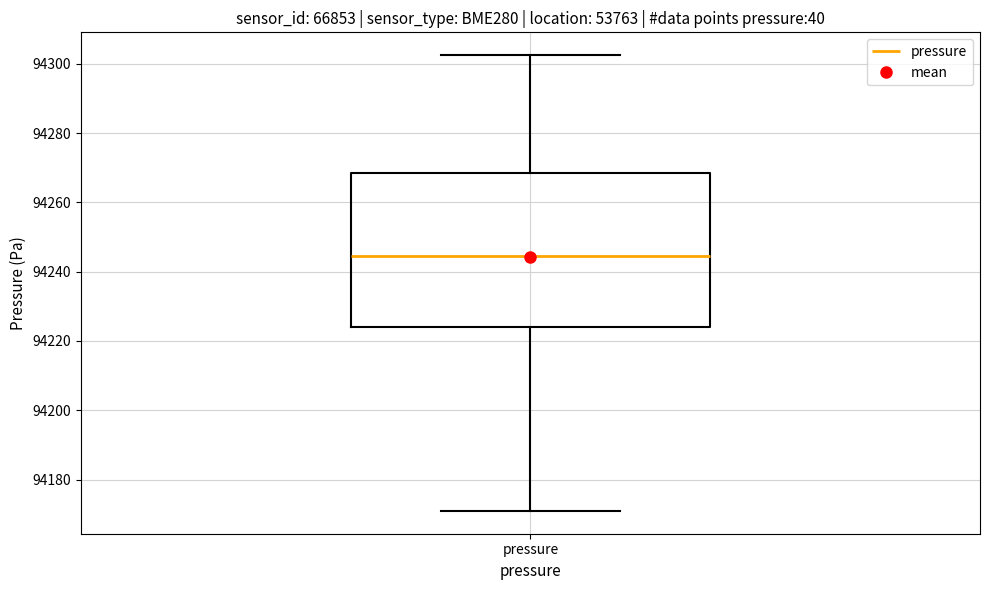

Read this box plot against the y-axis: the position of the median line, the range covered by the box, and the ends of both whiskers. The values are not printed on the chart, so give them approximately, as read against the axis.

median 94244, box 94224 to 94268, whiskers 94170 to 94302